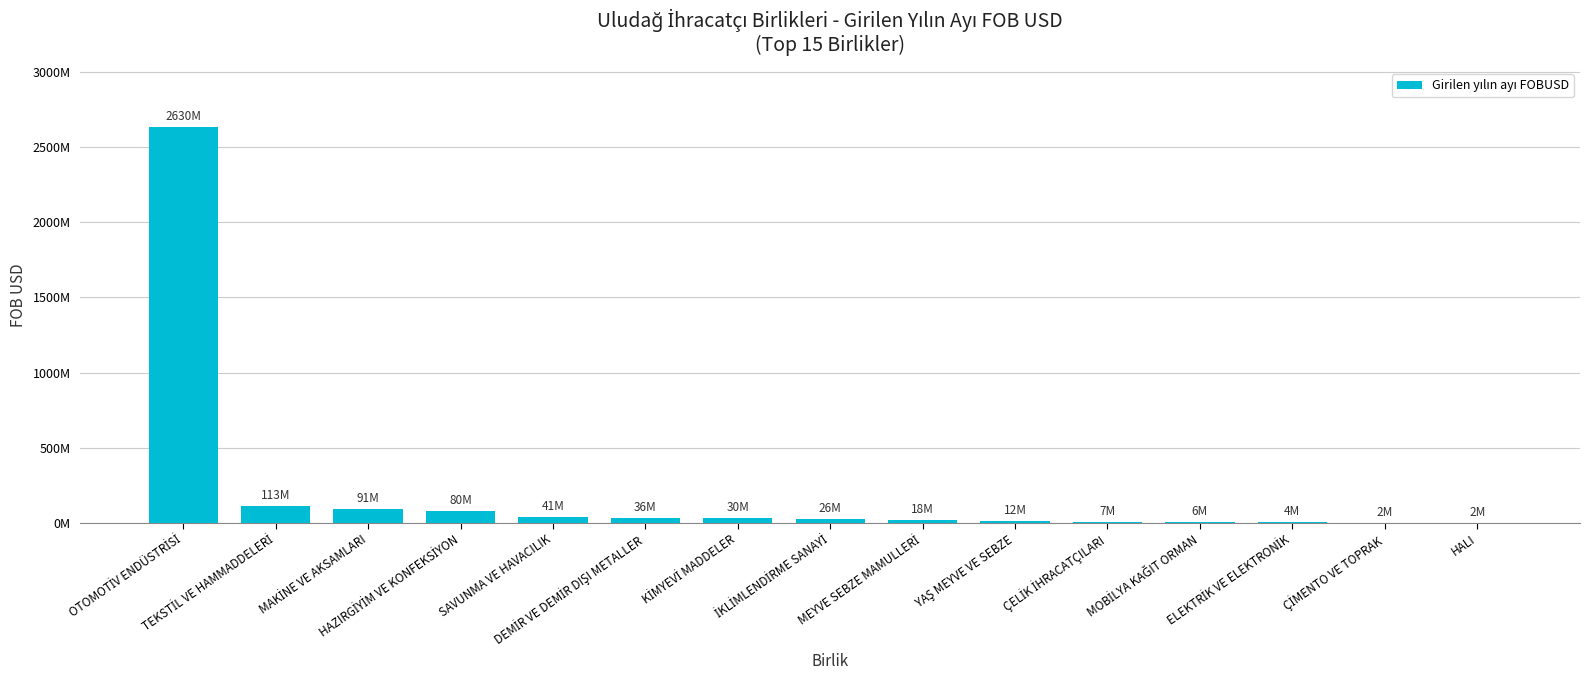

What is the change in value from TEKSTİL VE HAMMADDELERİ to HALI?

-110929037.7